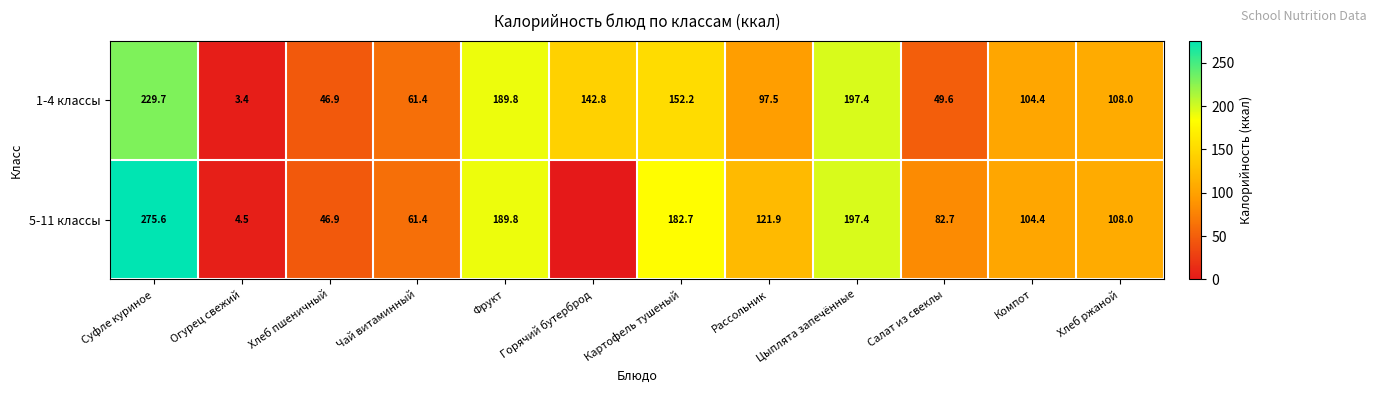

What is the spread (max minus min) of values at Рассольник?

24.4